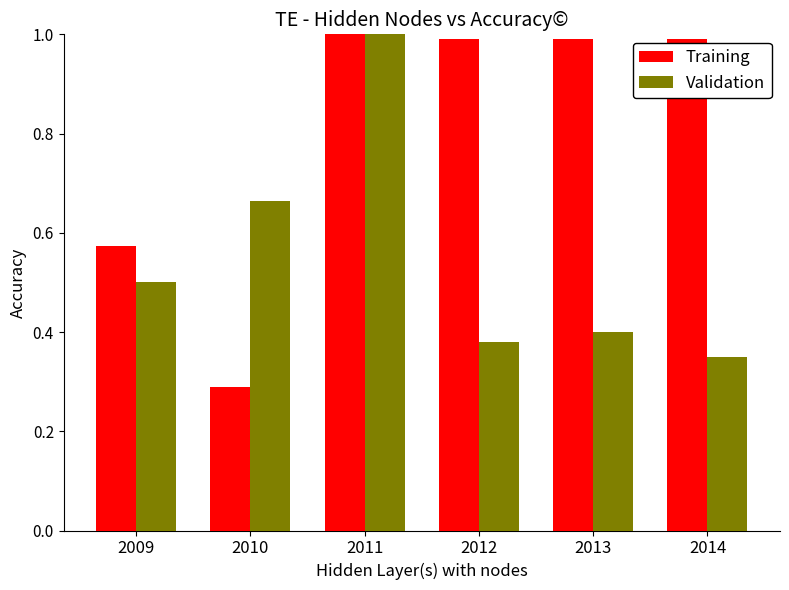

List the labels in order of Validation value, smallest first.

2014, 2012, 2013, 2009, 2010, 2011